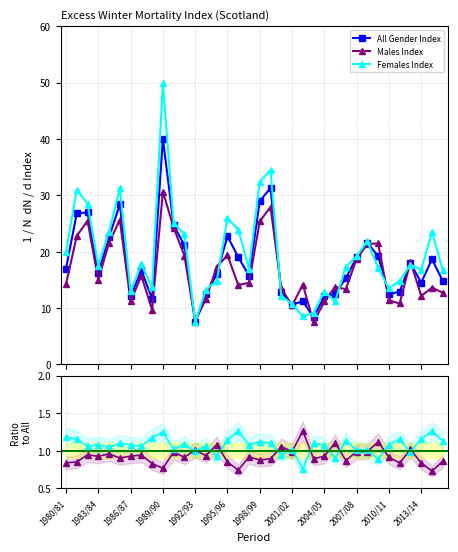

True or false: Females Index has more than 1 points higher than both neighbors.

True